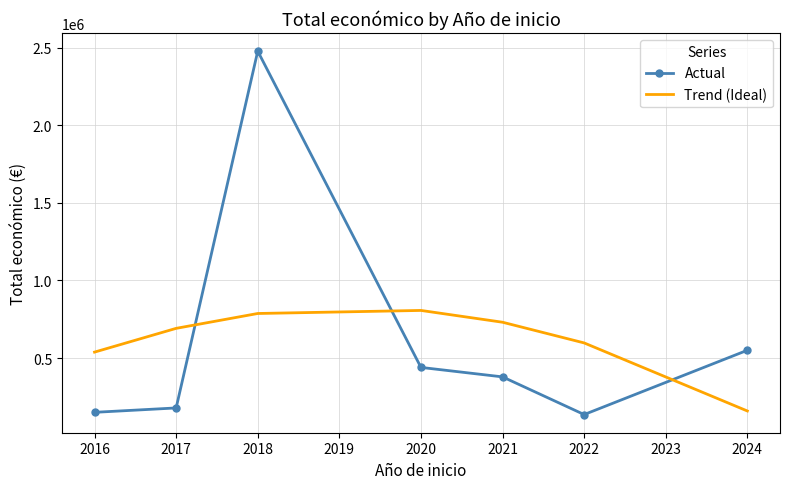

The value of Trend (Ideal) at 2021 is 730604.4. True or false?

True